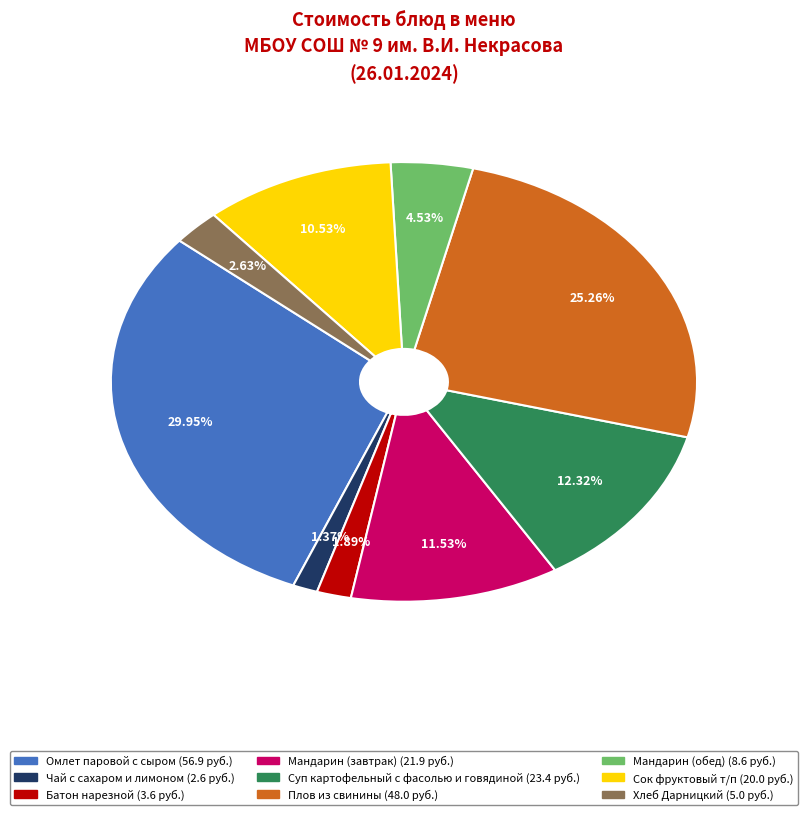

To the nearest percent, what percentage of the pie is Сок фруктовый т/п?

11%